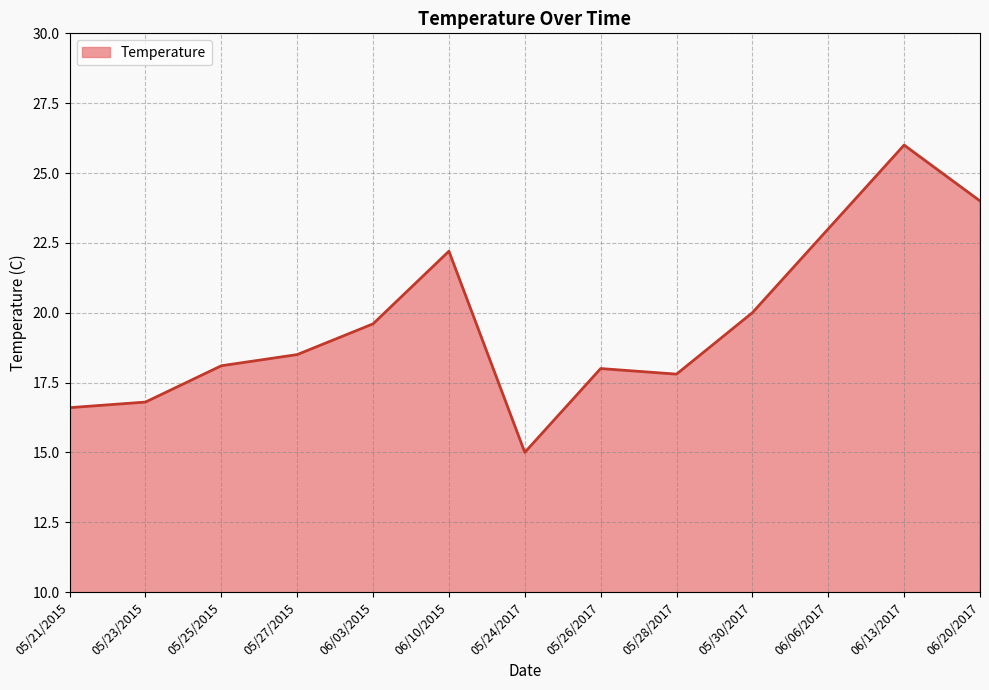

Approximately how many times larger is the value at 05/30/2017 compared to 05/26/2017?

1.1